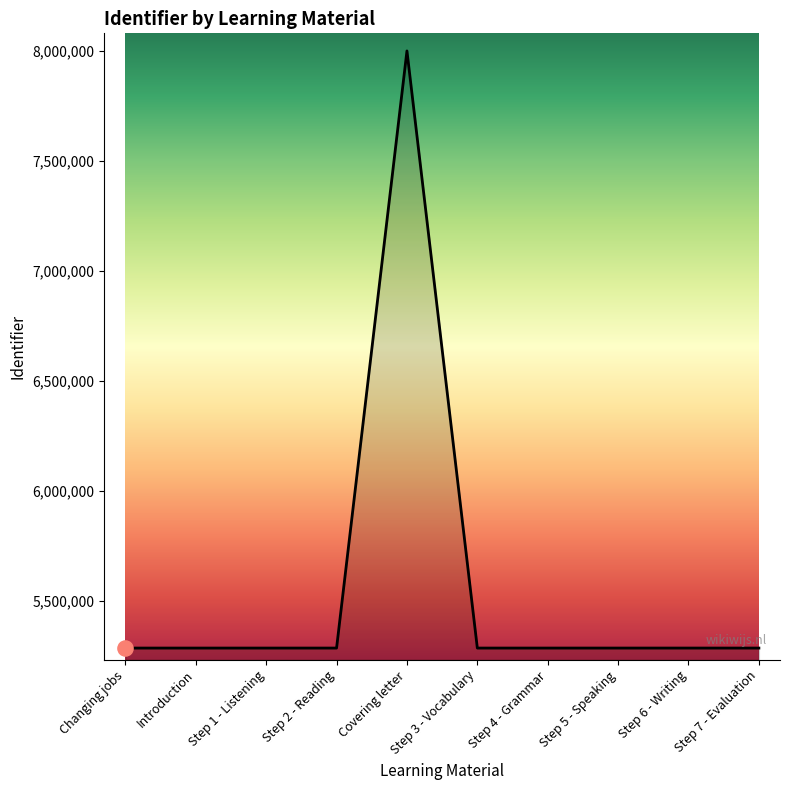

What is the change in value from Changing jobs to Step 5 - Speaking?

+17